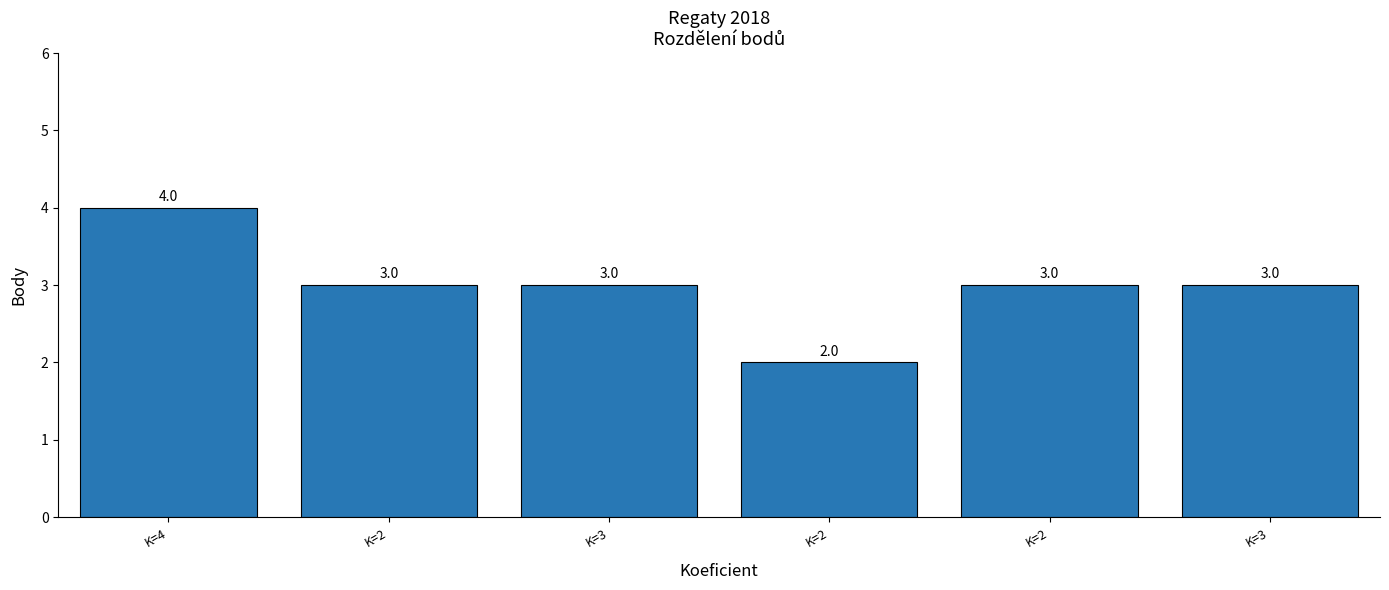

Rank the categories by value from lowest to highest.

K=2, K=2, K=3, K=2, K=3, K=4